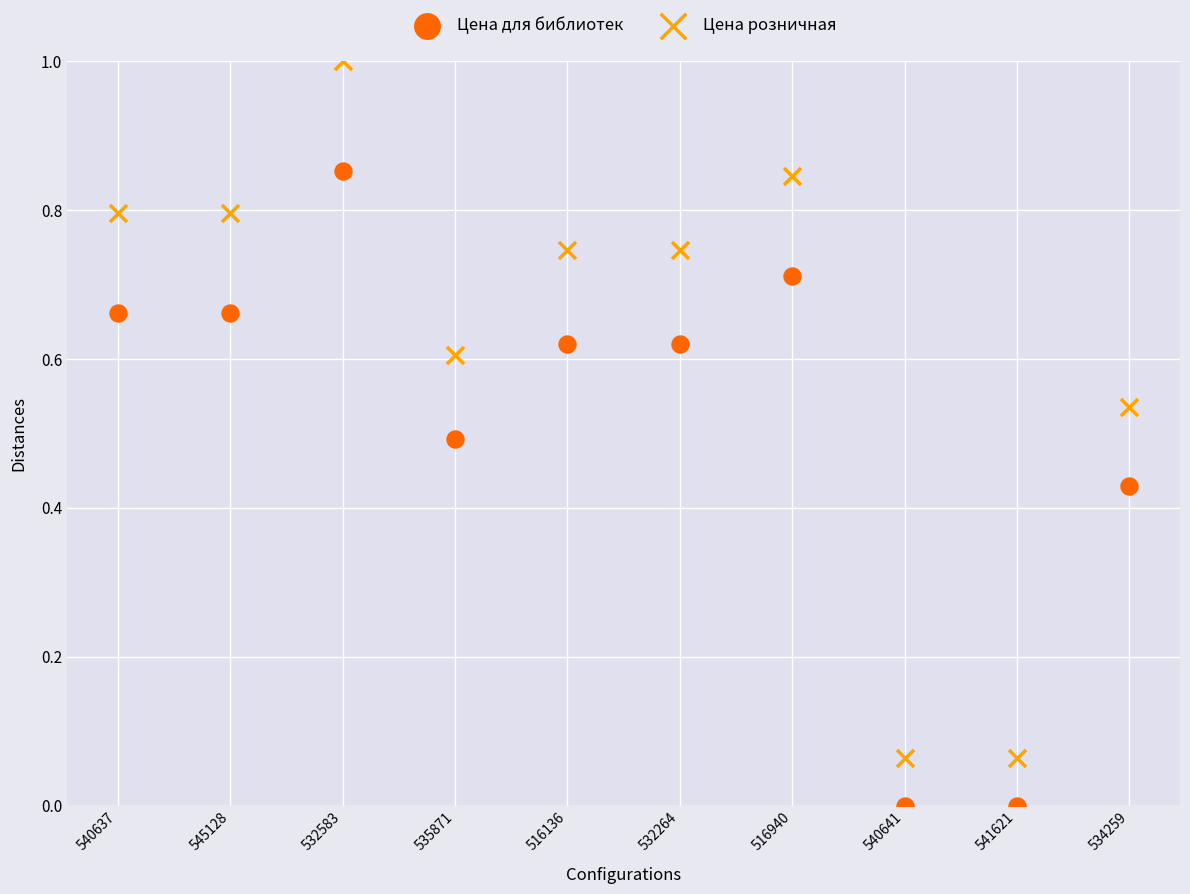

Which series has the widest spread of Y values?

Цена розничная